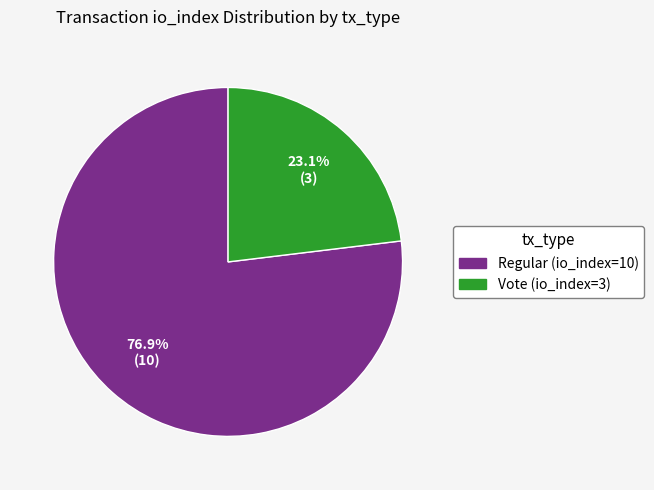

True or false: Regular (io_index=10) accounts for 77% of the total.

True